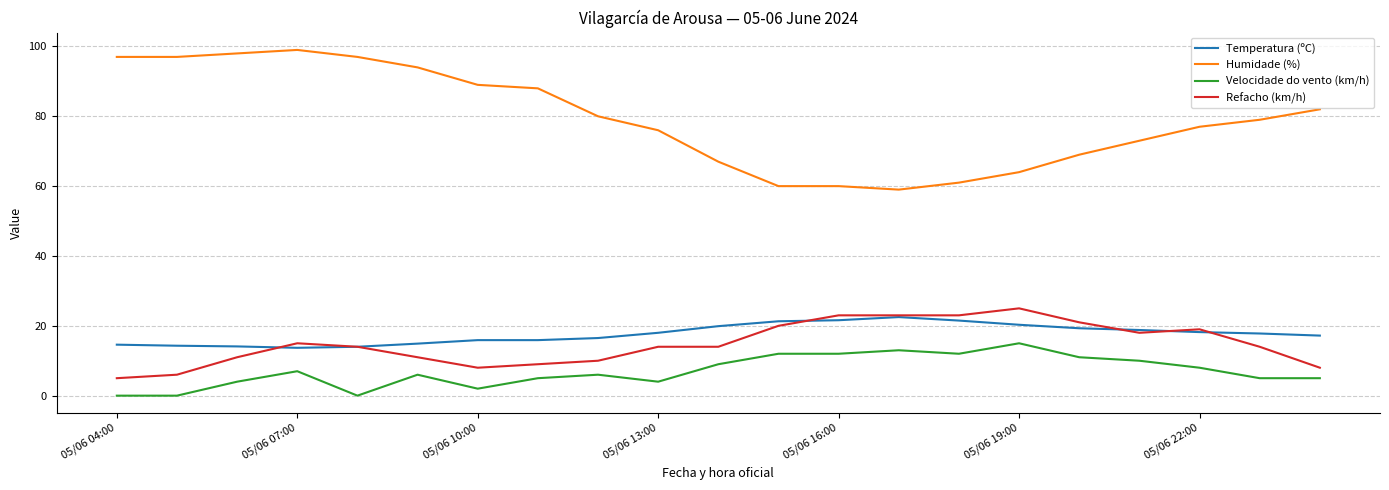

What is the minimum value for Temperatura (ºC)?

13.7